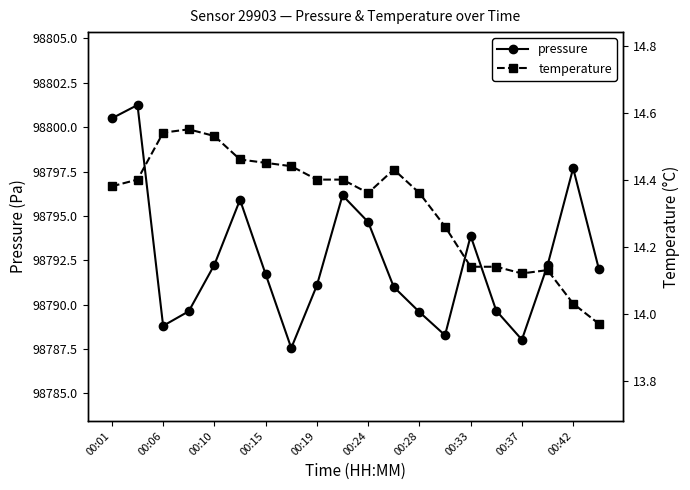

Is it true that pressure equals 98800.5 at 00:01?

True